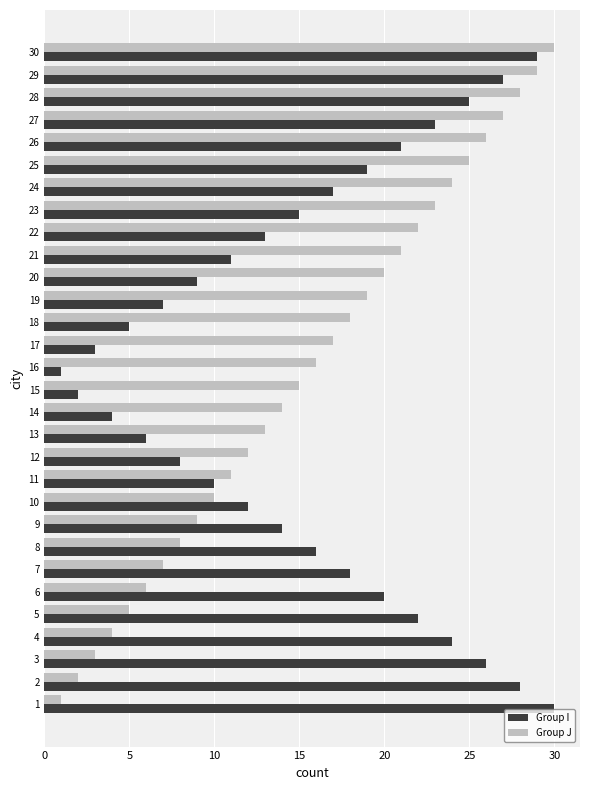

At which label does Group I reach its minimum?

16